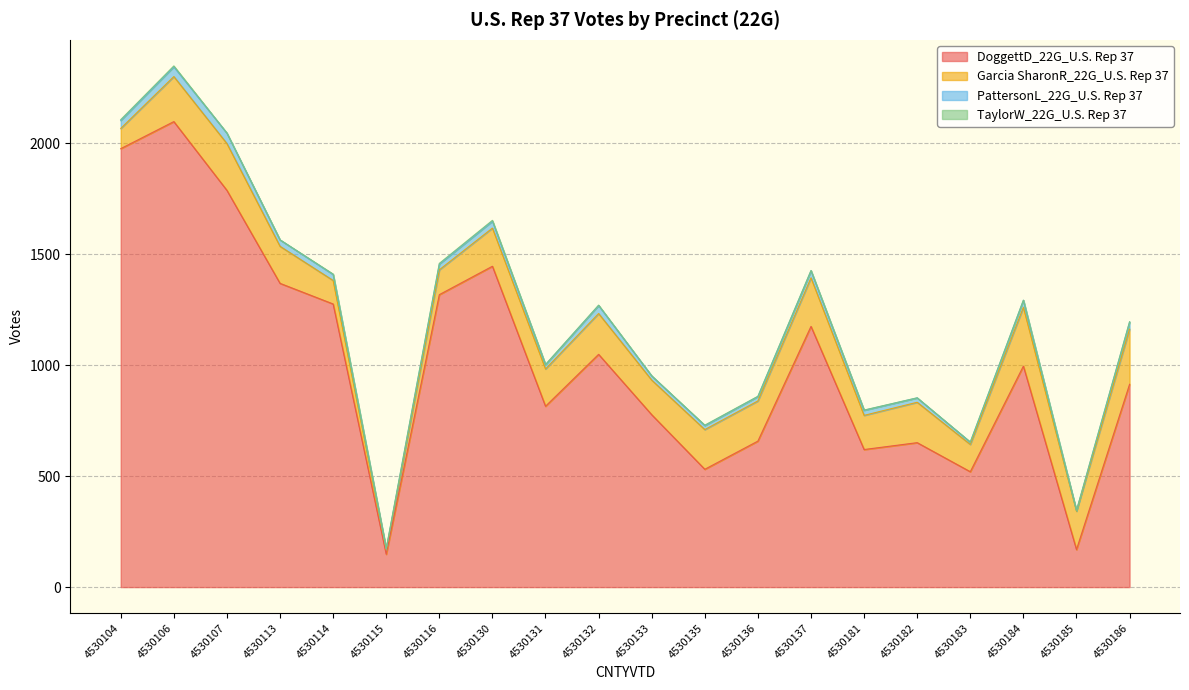

Is it true that Garcia SharonR_22G_U.S. Rep 37 equals 44 at 4530116?

False